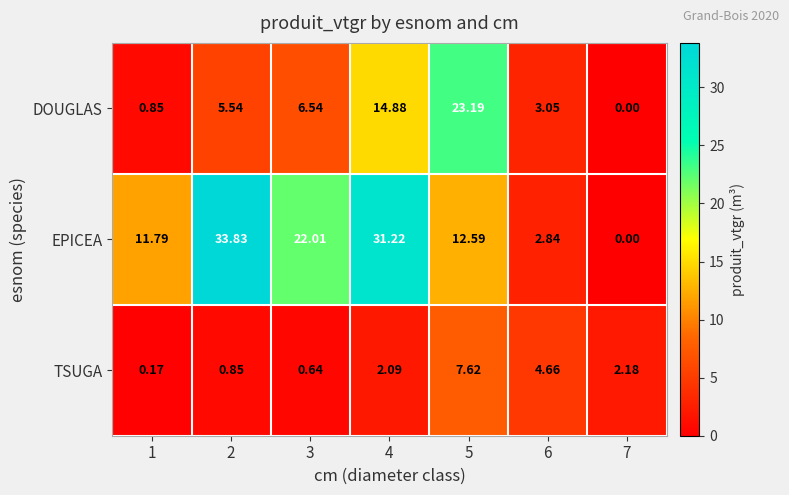

Which series has the largest total across all categories?

EPICEA